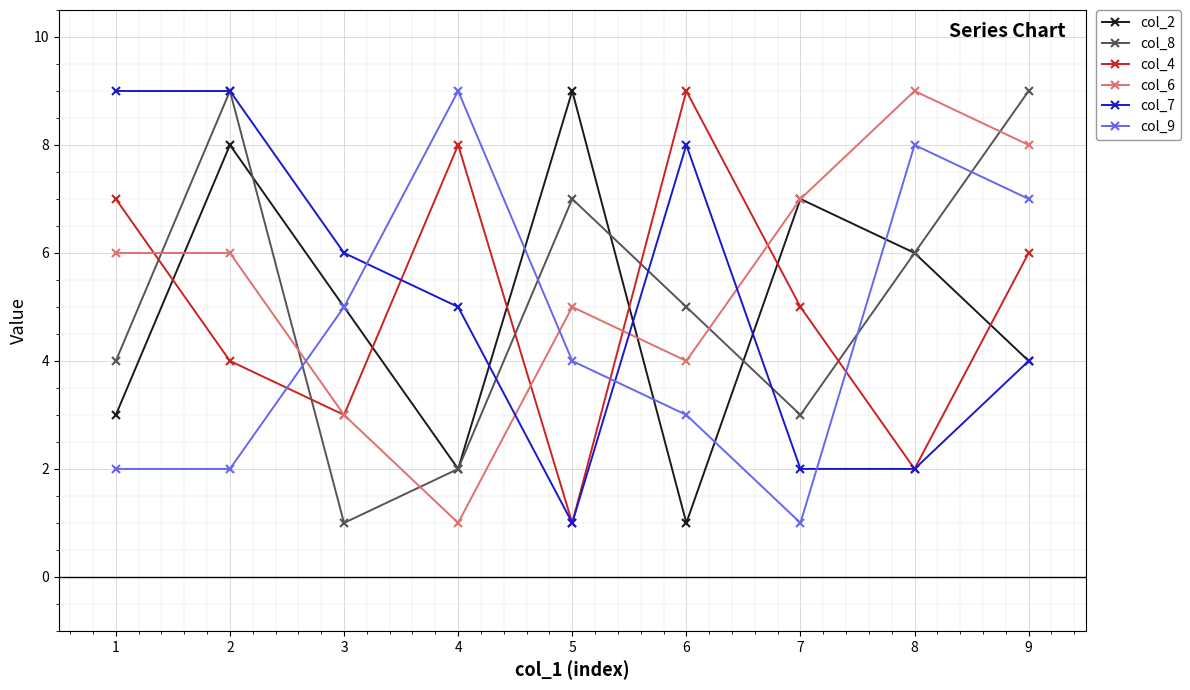

What is the sum of the col_9 values at 4 and 2?

11